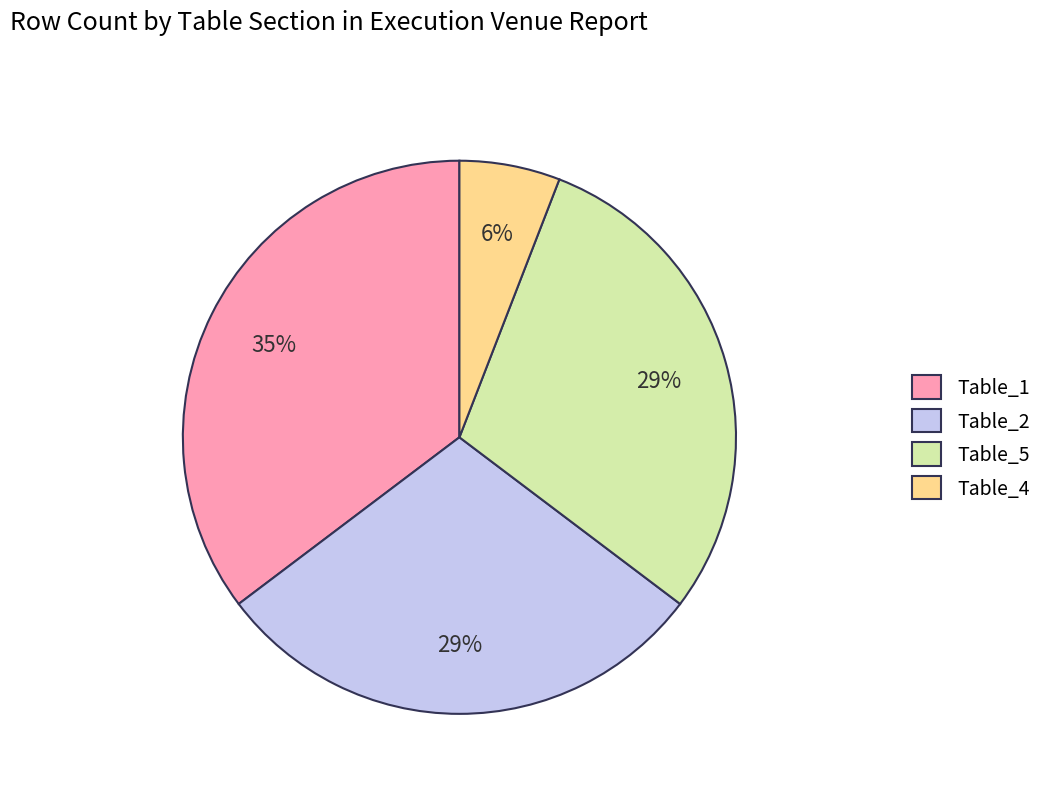

The Table_2 slice represents 16% of the pie. True or false?

False